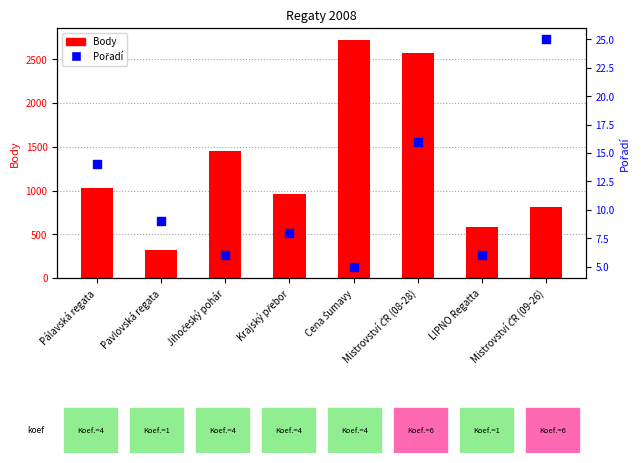

What are all the series names shown in the legend?

Body, Pořadí